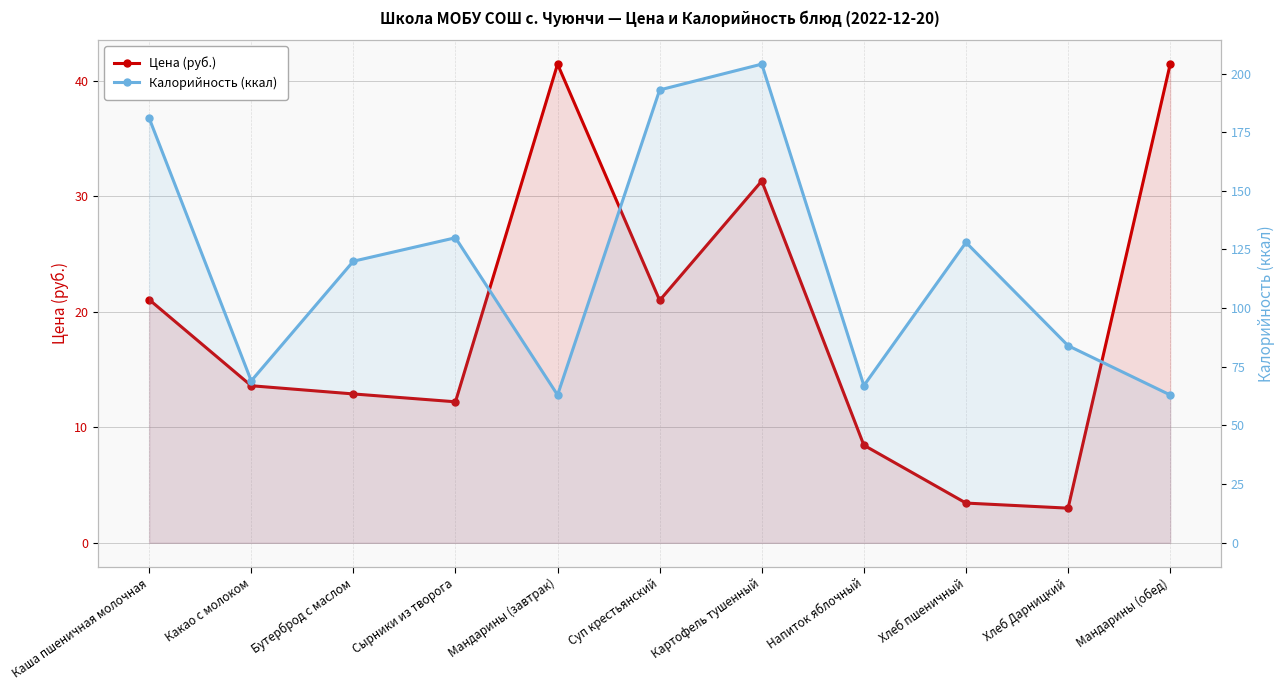

What is the smallest value displayed?

3.0